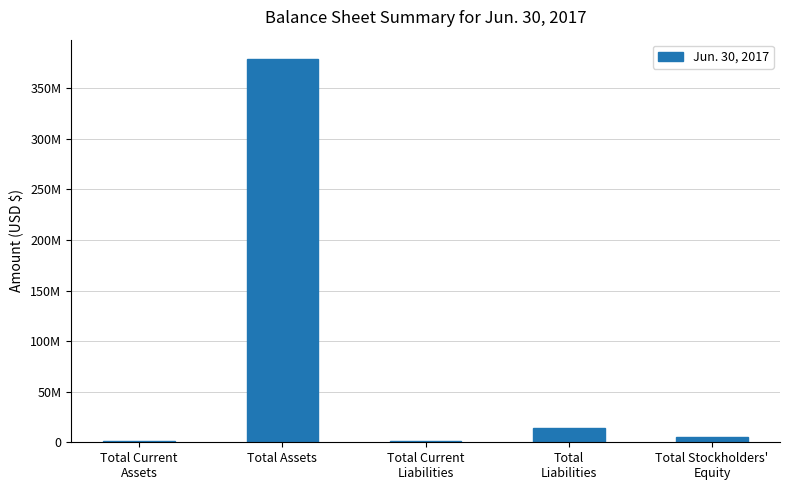

Approximately how many times larger is the value at Total Stockholders'
Equity compared to Total Current
Liabilities?

4.4